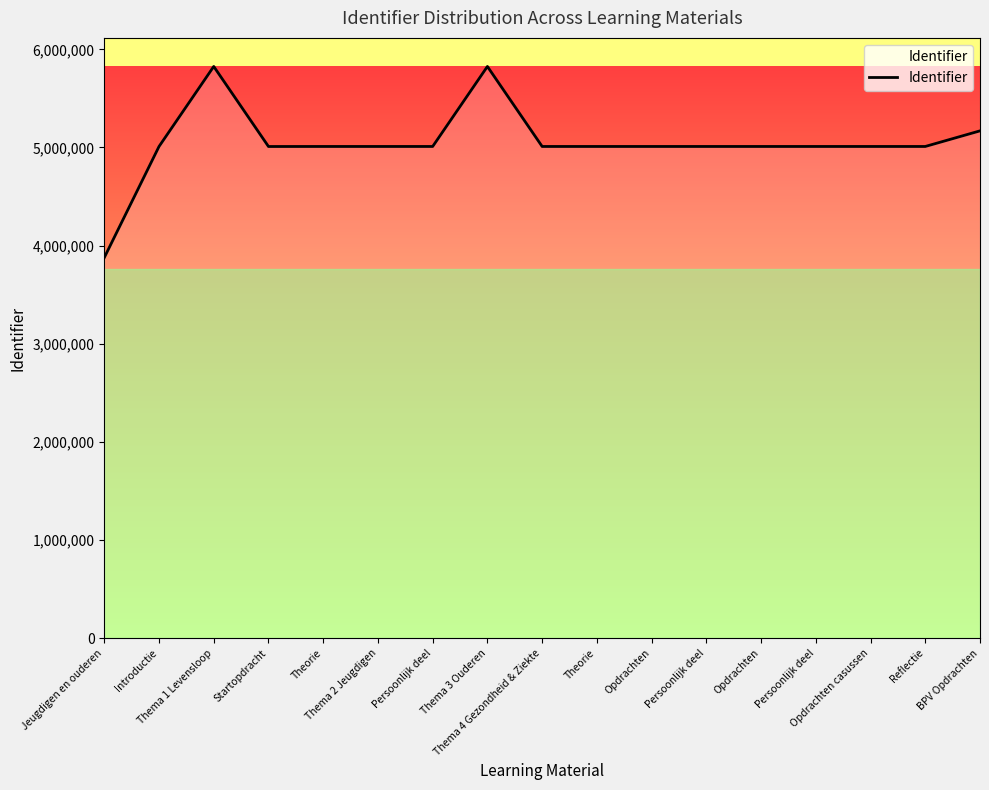

Is this an area chart (filled region under the line)?

Yes